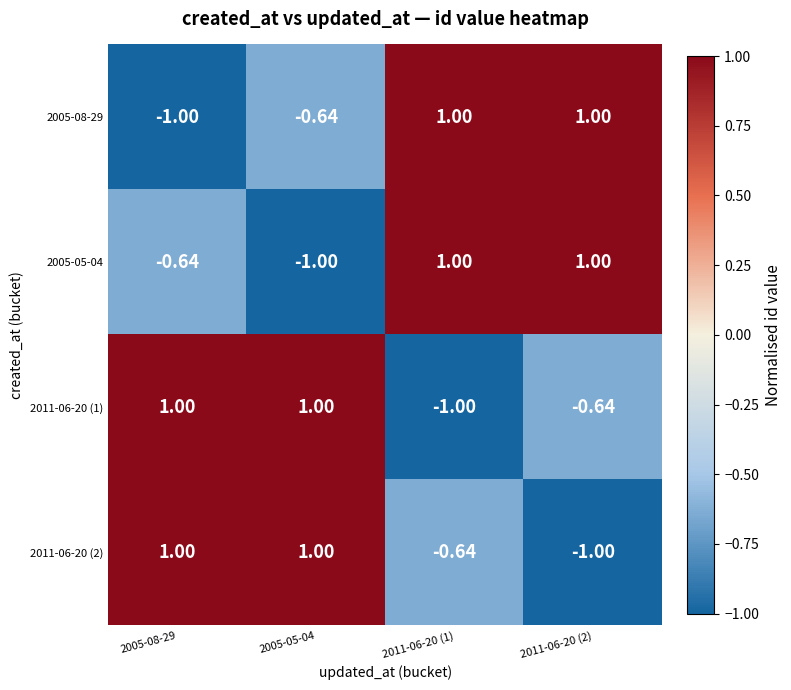

How many data points does each series have?

4